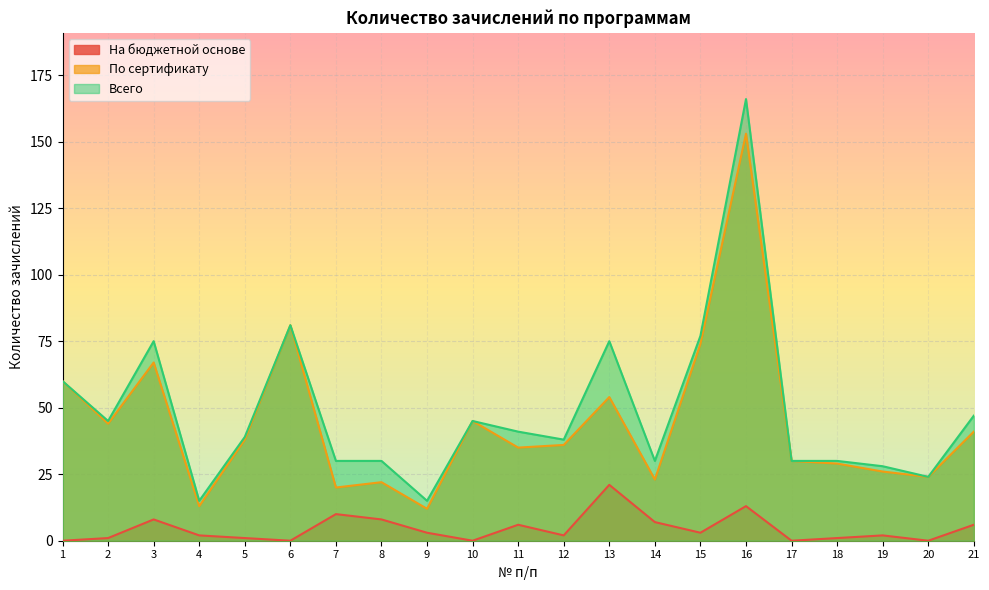

What is the value of the Всего point at the 3rd from the left?

75